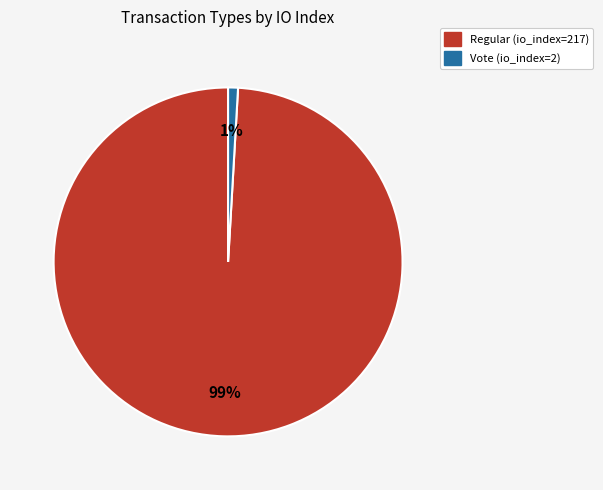

Combined, do Vote (io_index=2) and Regular (io_index=217) account for over 50%?

Yes